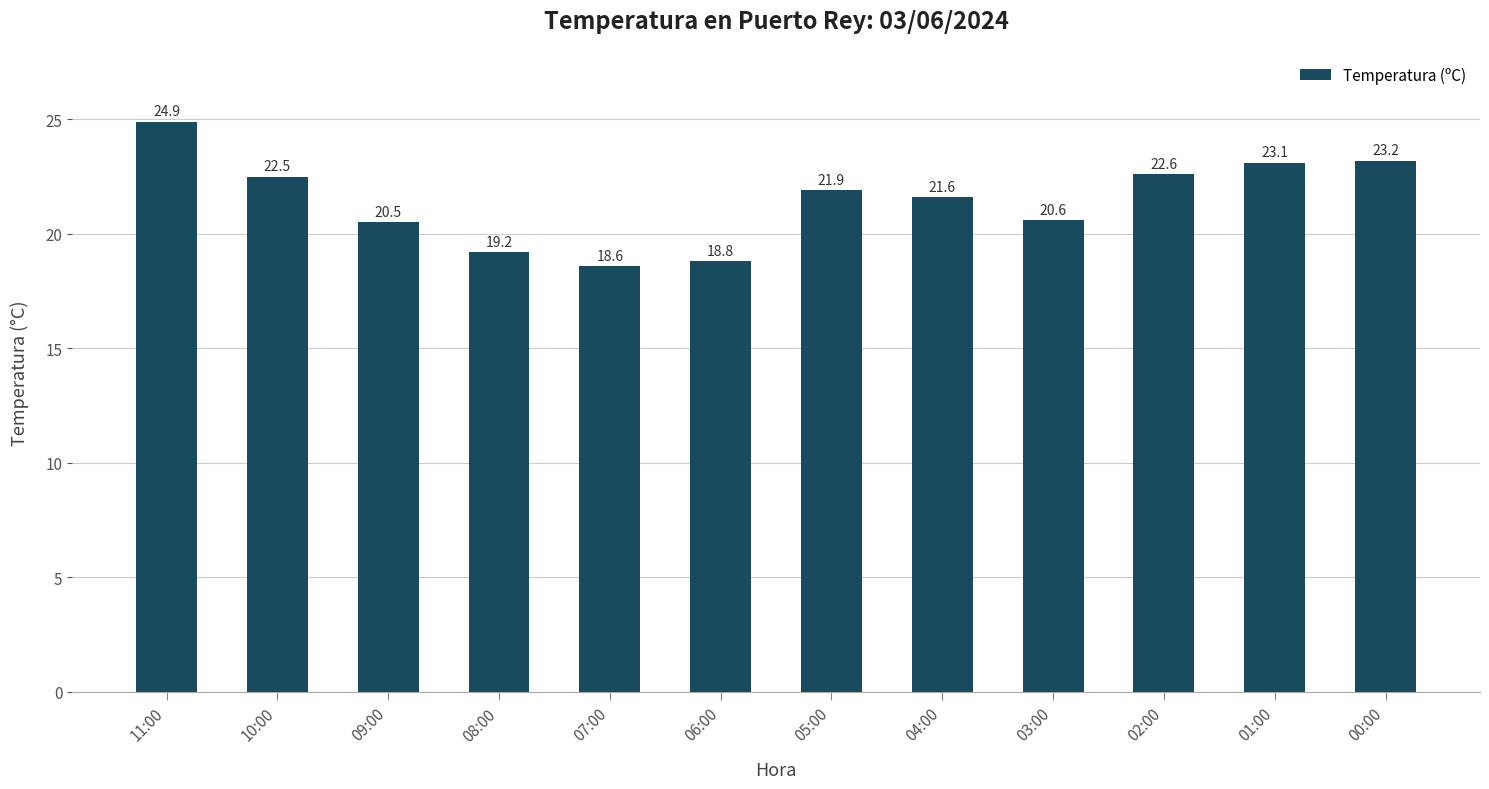

Rank the categories by value from highest to lowest.

11:00, 00:00, 01:00, 02:00, 10:00, 05:00, 04:00, 03:00, 09:00, 08:00, 06:00, 07:00